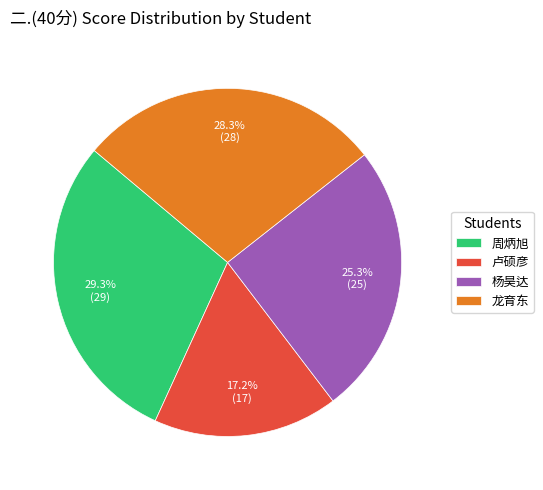

Between 卢硕彦 and 周炳旭, which is larger?

周炳旭